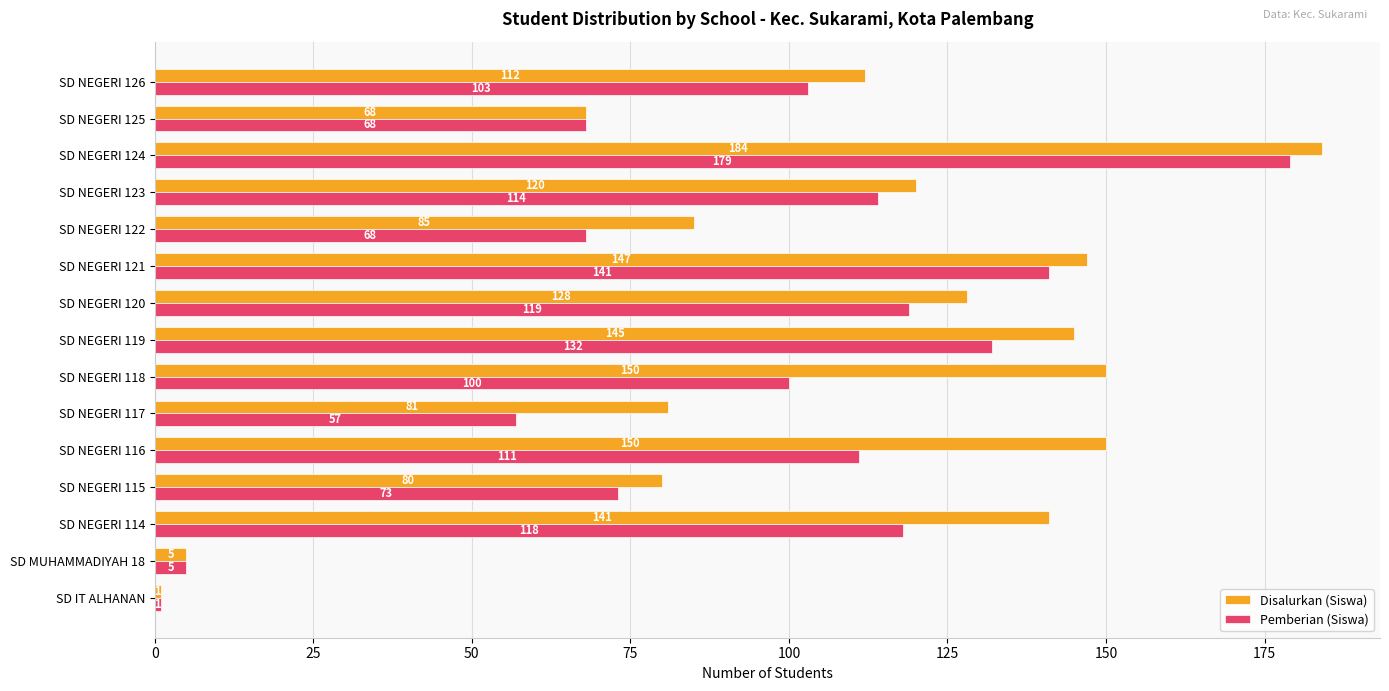

The value of Pemberian (Siswa) at SD NEGERI 116 is 186. True or false?

False